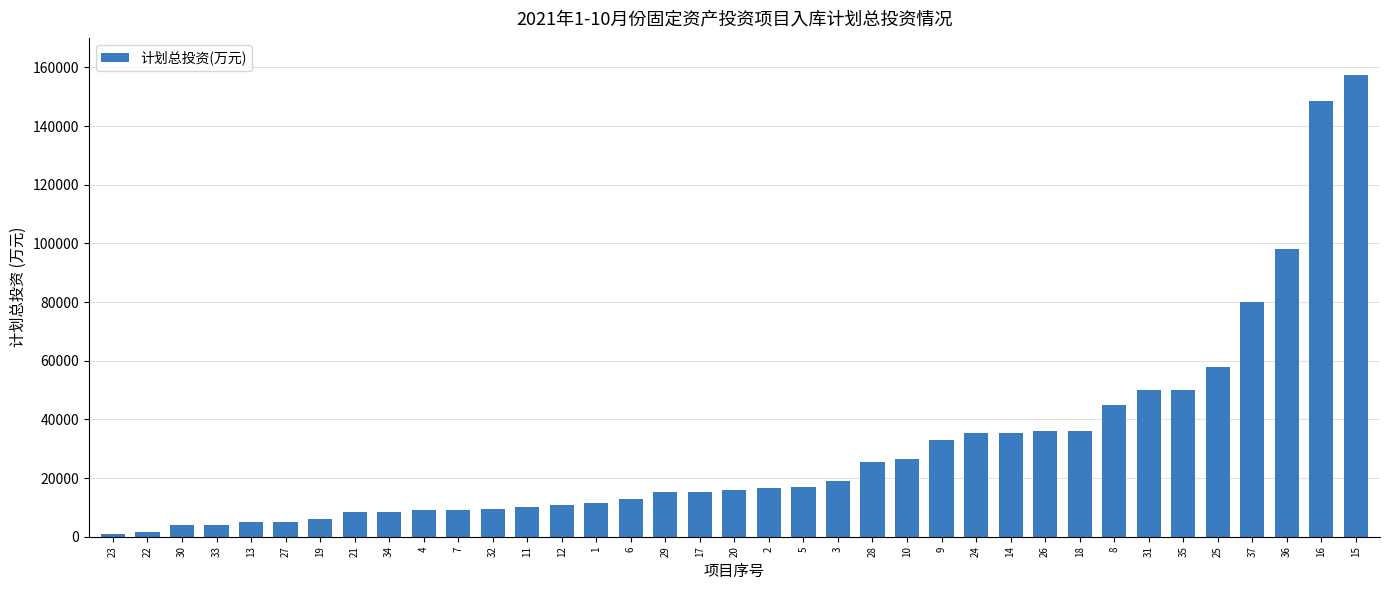

What is the change in value from 33 to 28?

+21386